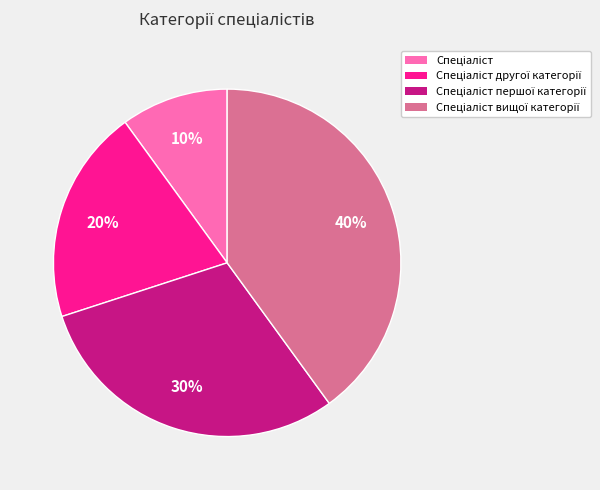

Is there any slice that represents more than half of the pie?

No